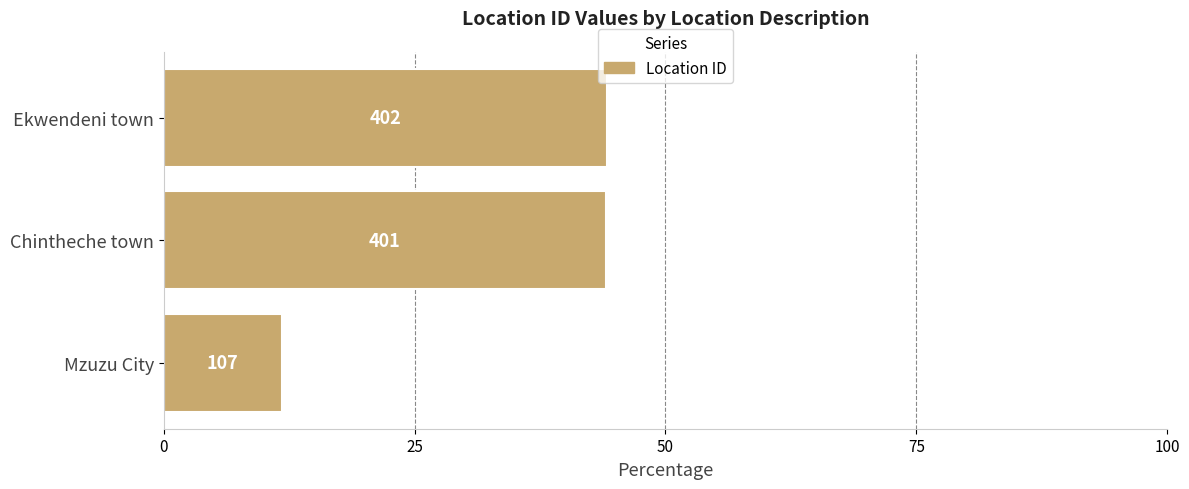

What is the minimum value shown in the chart?

11.8